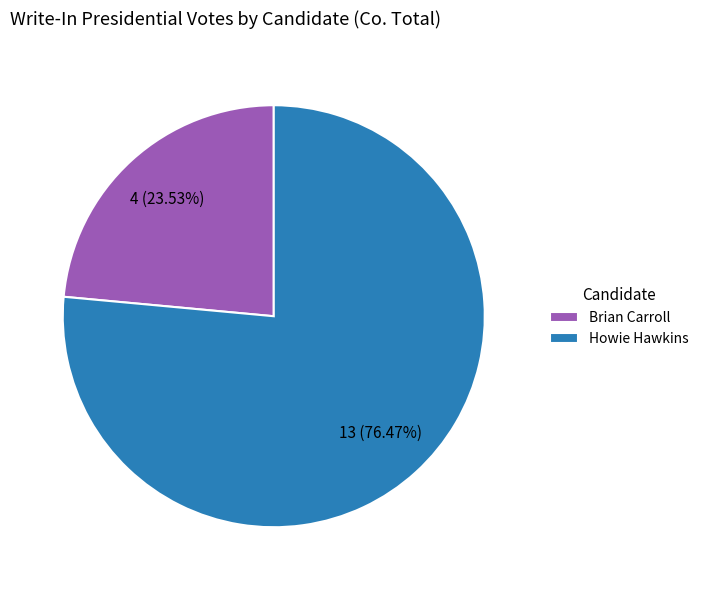

What percentage is the Brian Carroll slice, to the nearest percent?

24%